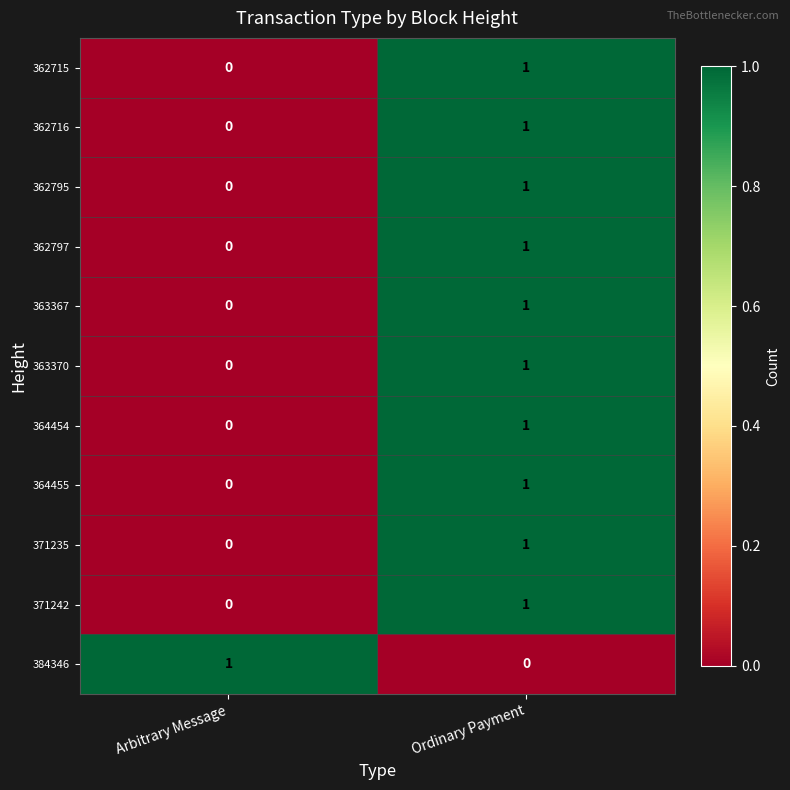

How many data points does each series have?

2